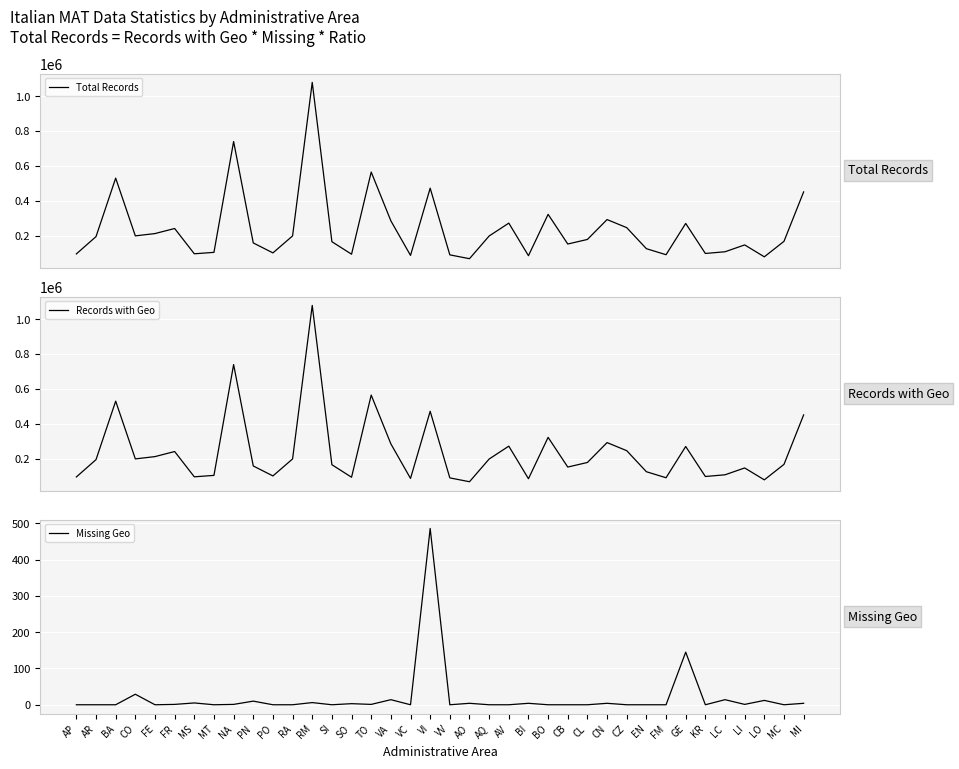

Which category has the highest value in the Records with Geo series?

RM